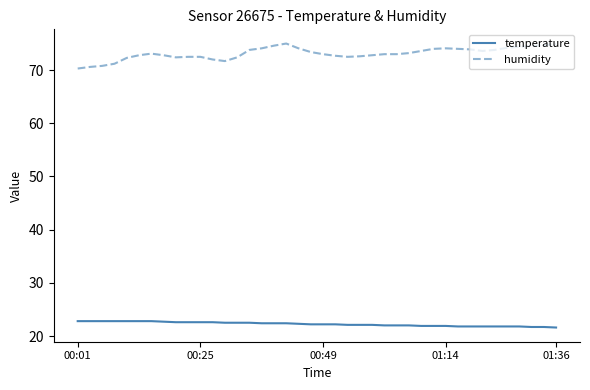

True or false: humidity and temperature intersect in this chart.

False